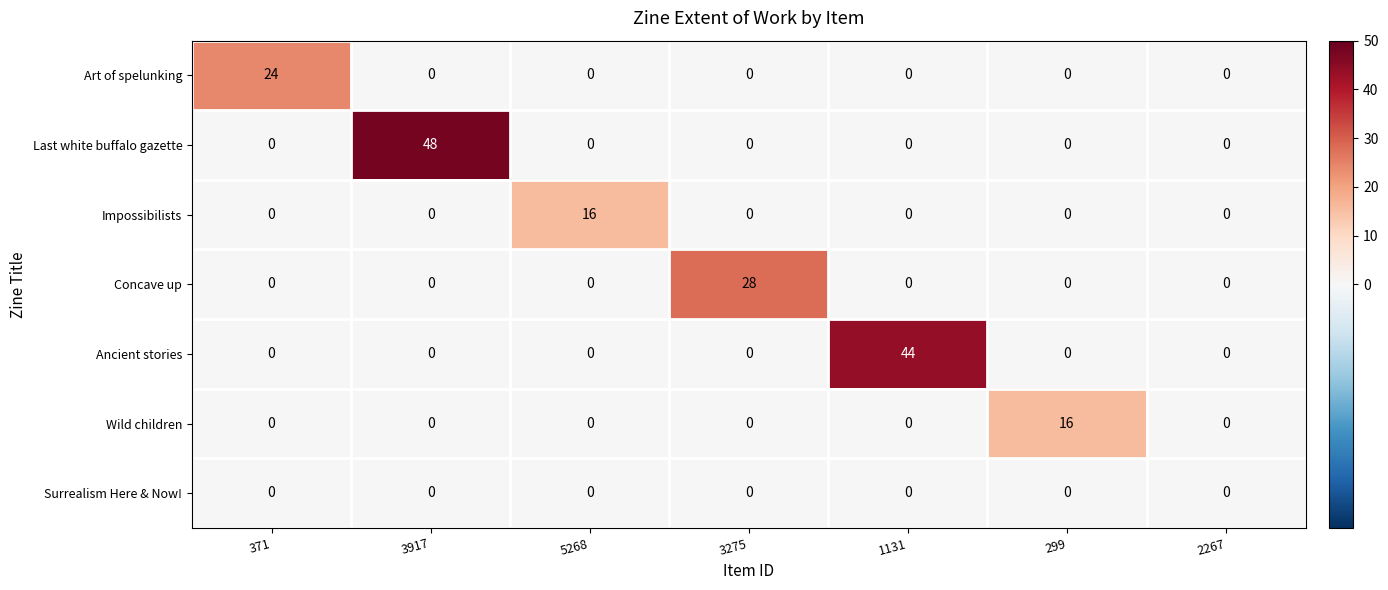

Which series has the largest total across all categories?

Last white buffalo gazette